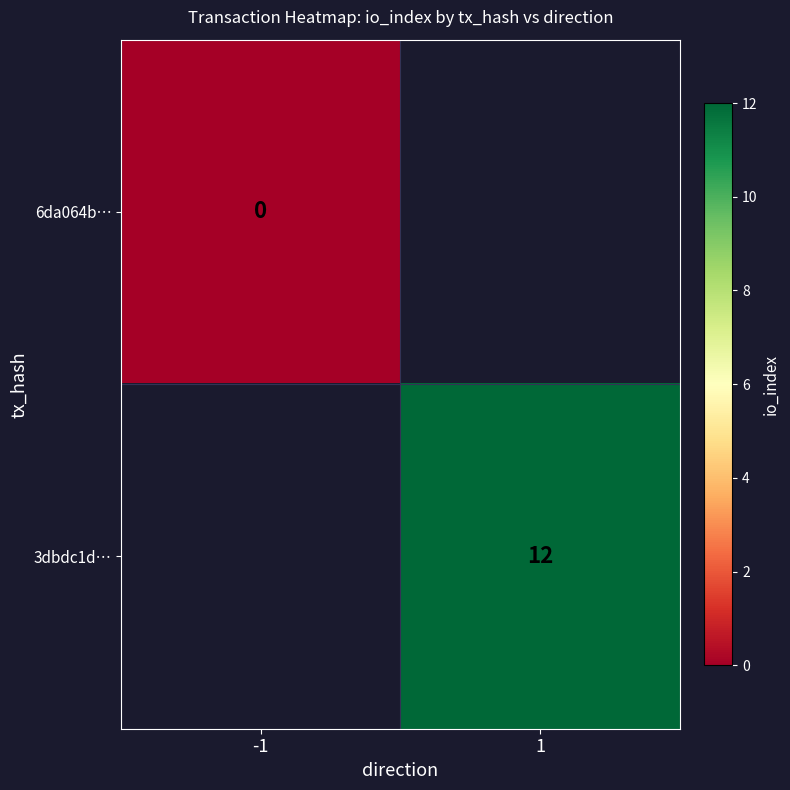

True or false: 3dbdc1d… has a value of 8 at 1.

False